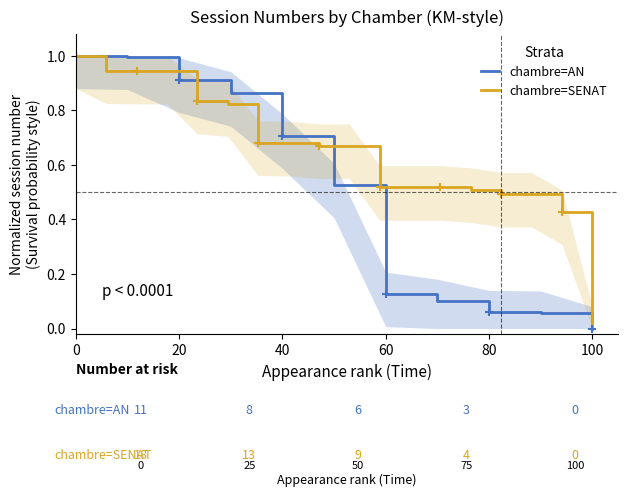

What is the average value?

0.5